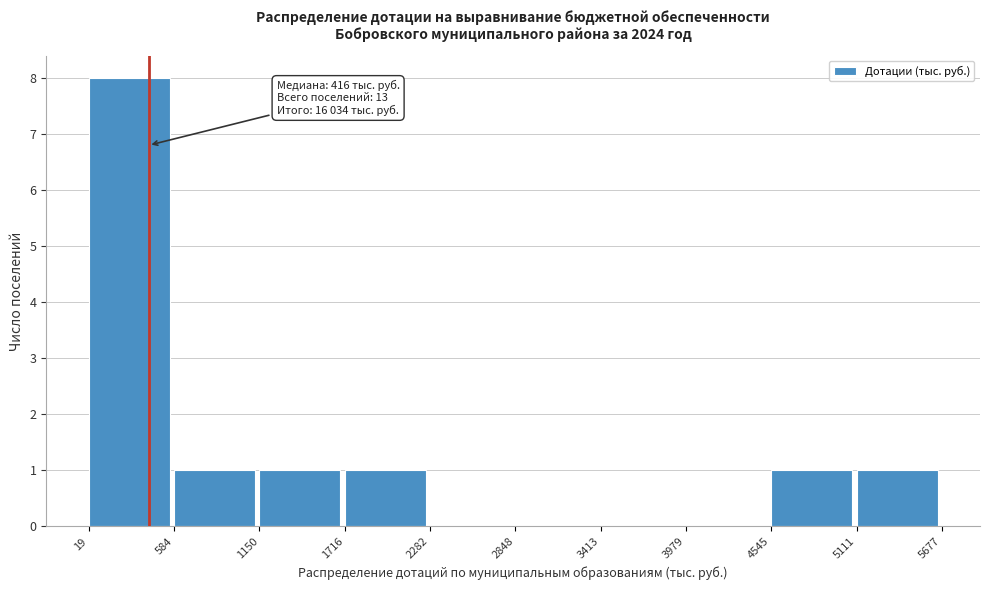

Over which range of the x-axis is the bar tallest?

19 to 584